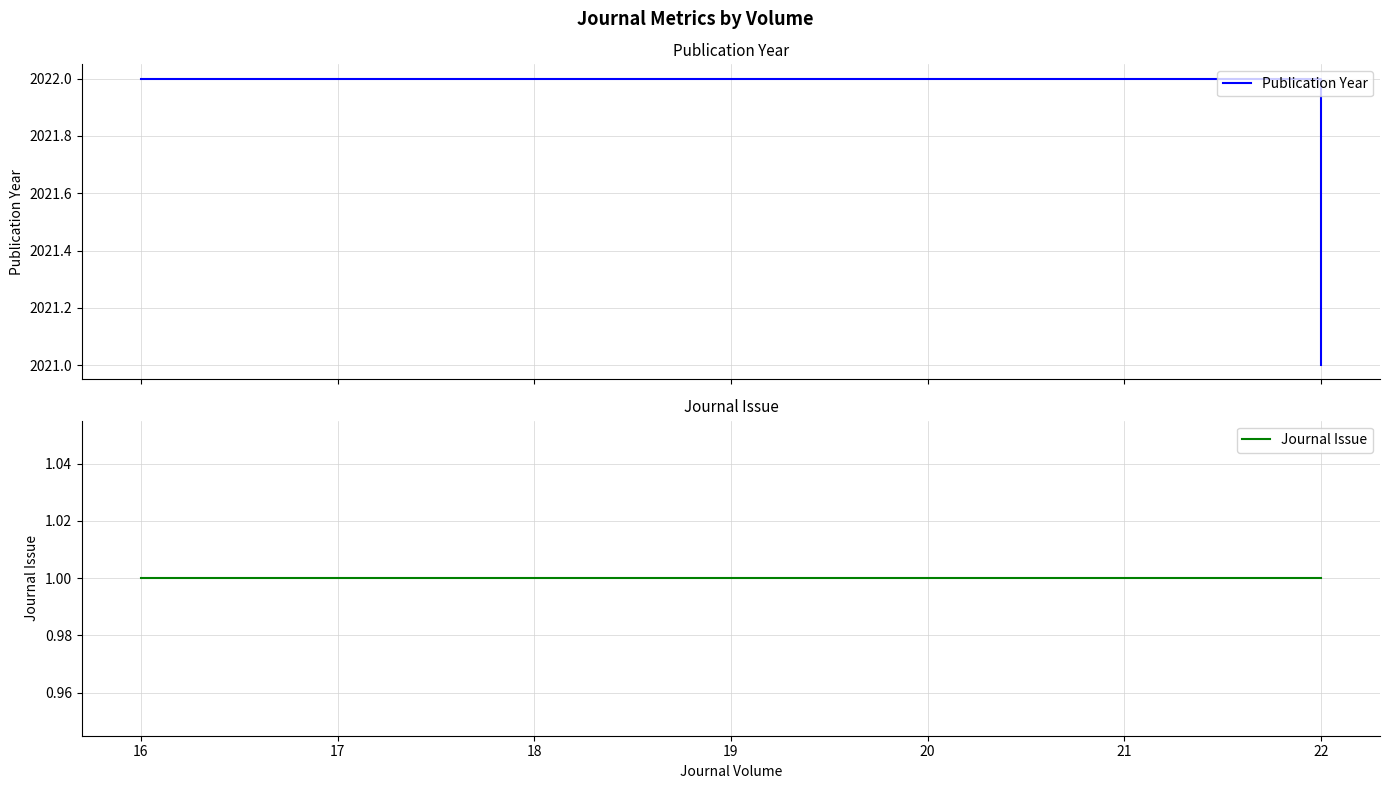

At how many categories does at least one series exceed 502?

3